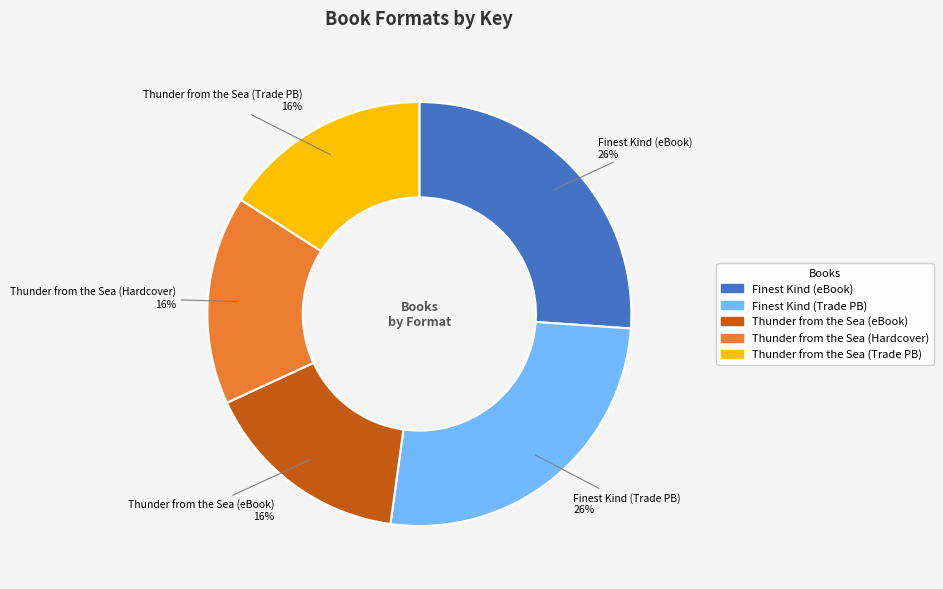

To the nearest percent, what is the average slice percentage?

20%